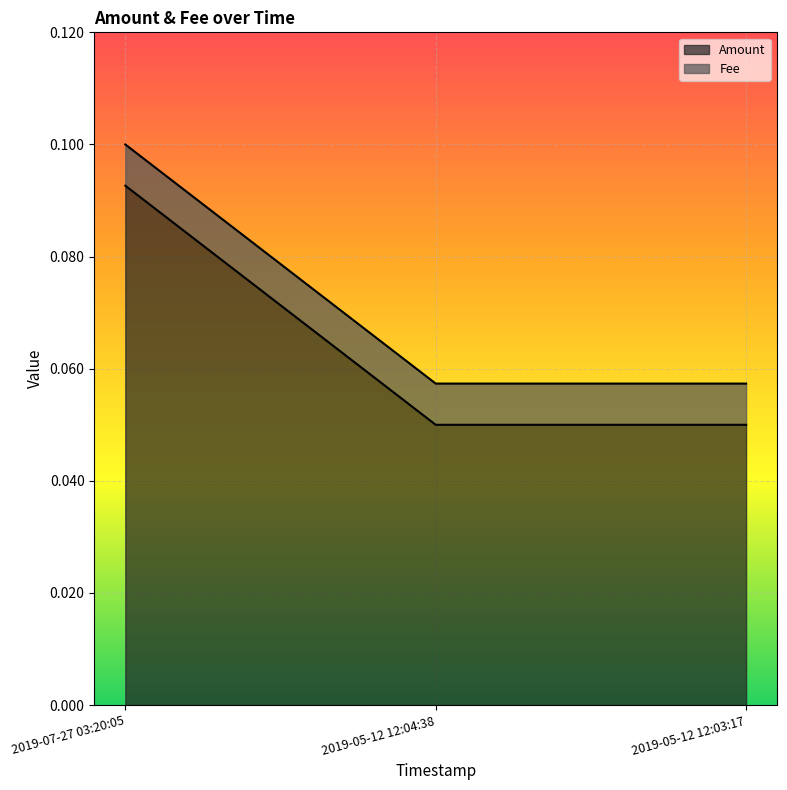

The value at 2019-07-27 03:20:05 is 0.0. True or false?

False